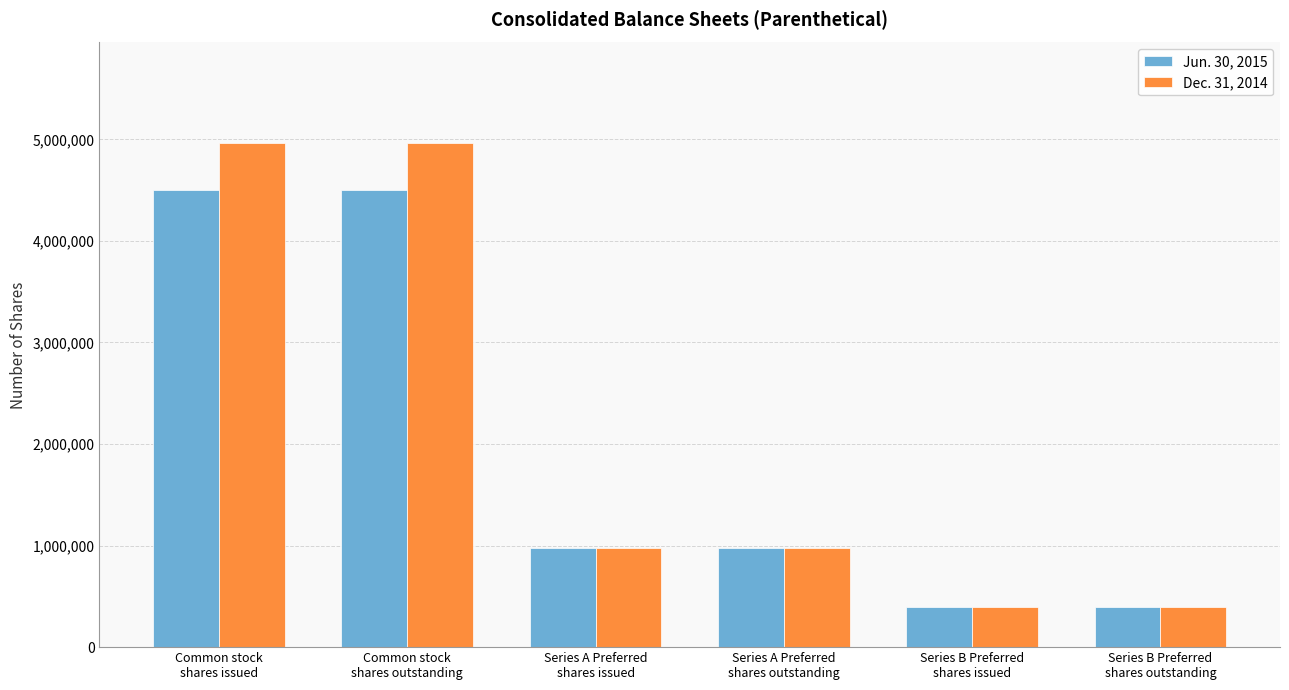

Where does the Jun. 30, 2015 series first go above 974730?

Common stock
shares issued